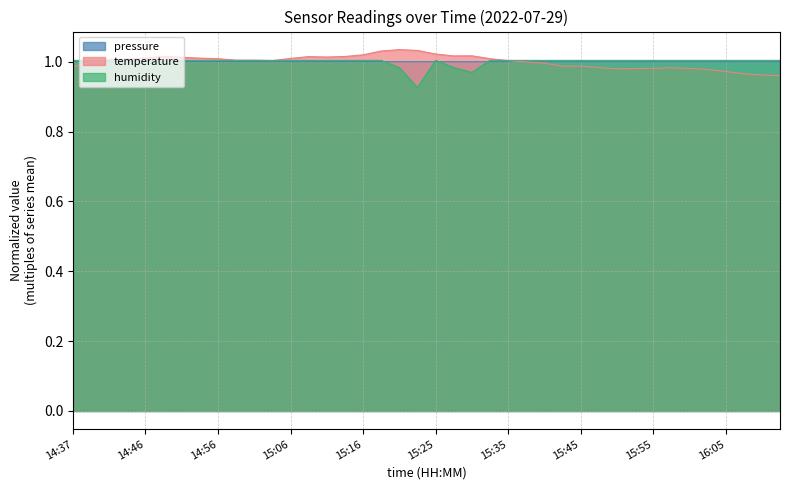

What is the value of the temperature point at the 38th from the left?

1.0